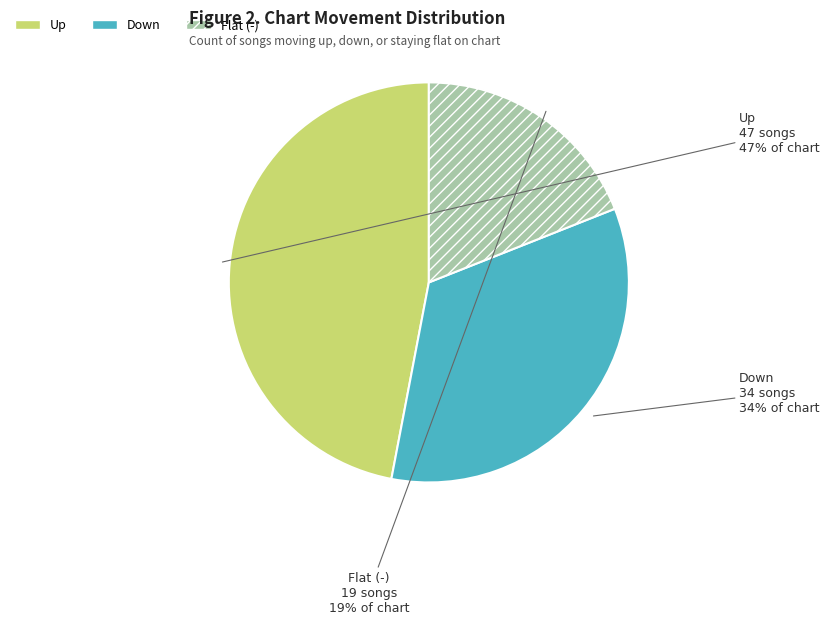

To the nearest percent, what is the average slice percentage?

33%